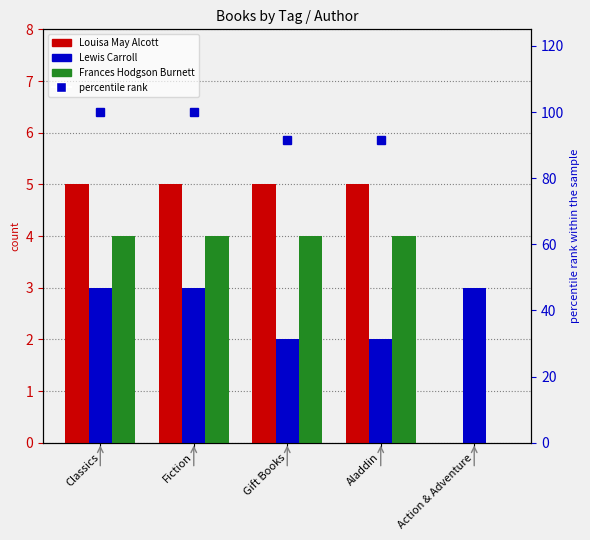

What is the lowest value of the percentile rank series?

25.0